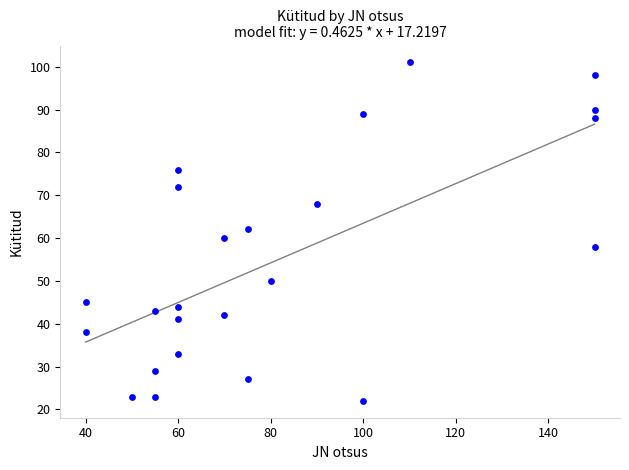

What is the range of X values (max minus min)?

110